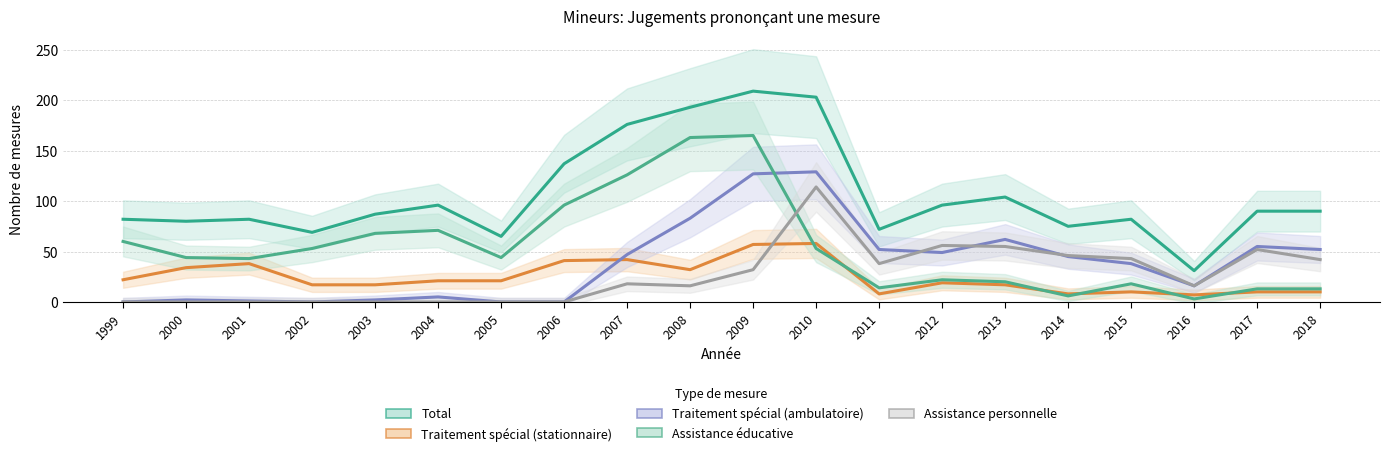

What are all the series names shown in the legend?

Total, Traitement spécial (stationnaire), Traitement spécial (ambulatoire), Assistance éducative, Assistance personnelle